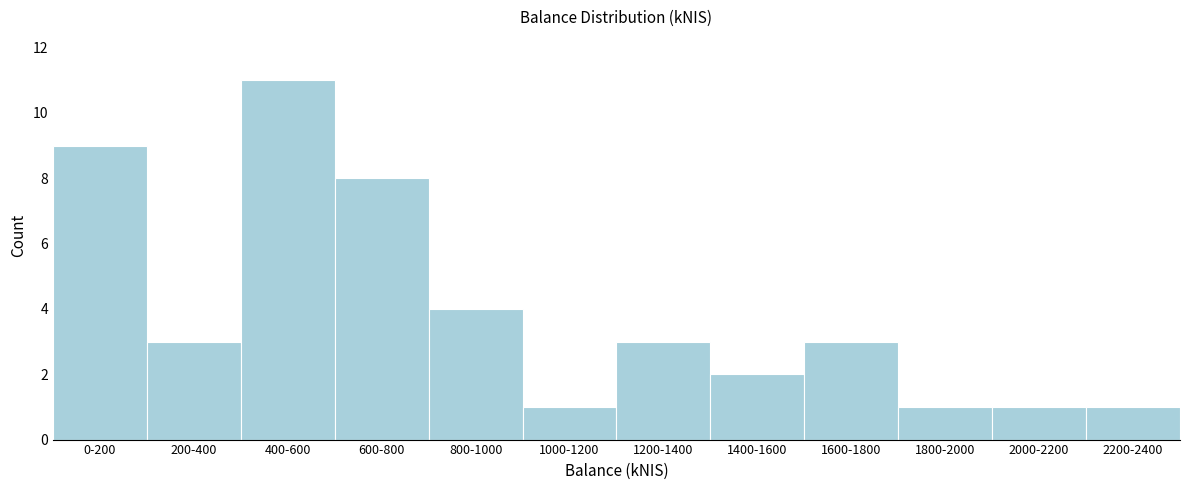

Reading right to left, list all the values displayed in this chart.

1	1	1	3	2	3	1	4	8	11	3	9